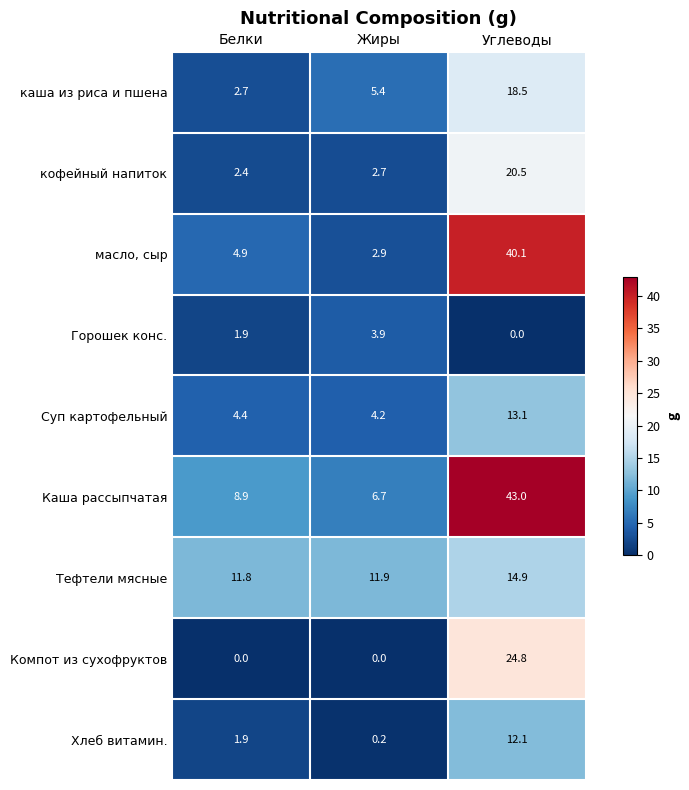

Reading left to right, transcribe all the data shown in this chart.

каша из риса и пшена: Белки=2.7	Жиры=5.4	Углеводы=18.5
кофейный напиток: Белки=2.4	Жиры=2.7	Углеводы=20.5
масло, сыр: Белки=4.9	Жиры=2.9	Углеводы=40.1
Горошек конс.: Белки=1.9	Жиры=3.9	Углеводы=0.0
Суп картофельный: Белки=4.4	Жиры=4.2	Углеводы=13.1
Каша рассыпчатая: Белки=8.9	Жиры=6.7	Углеводы=43.0
Тефтели мясные: Белки=11.8	Жиры=11.9	Углеводы=14.9
Компот из сухофруктов: Белки=0.0	Жиры=0.0	Углеводы=24.8
Хлеб витамин.: Белки=1.9	Жиры=0.2	Углеводы=12.1